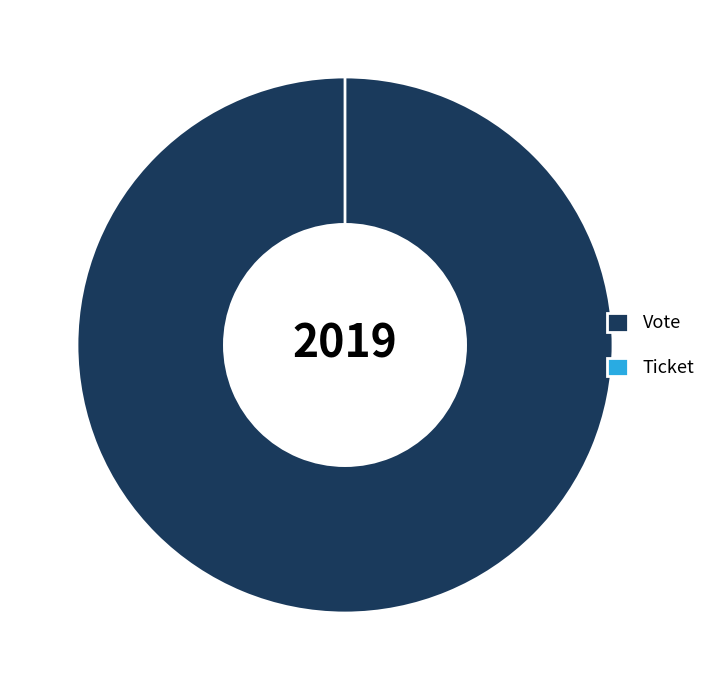

Is the sum of Ticket and Vote greater than half?

Yes